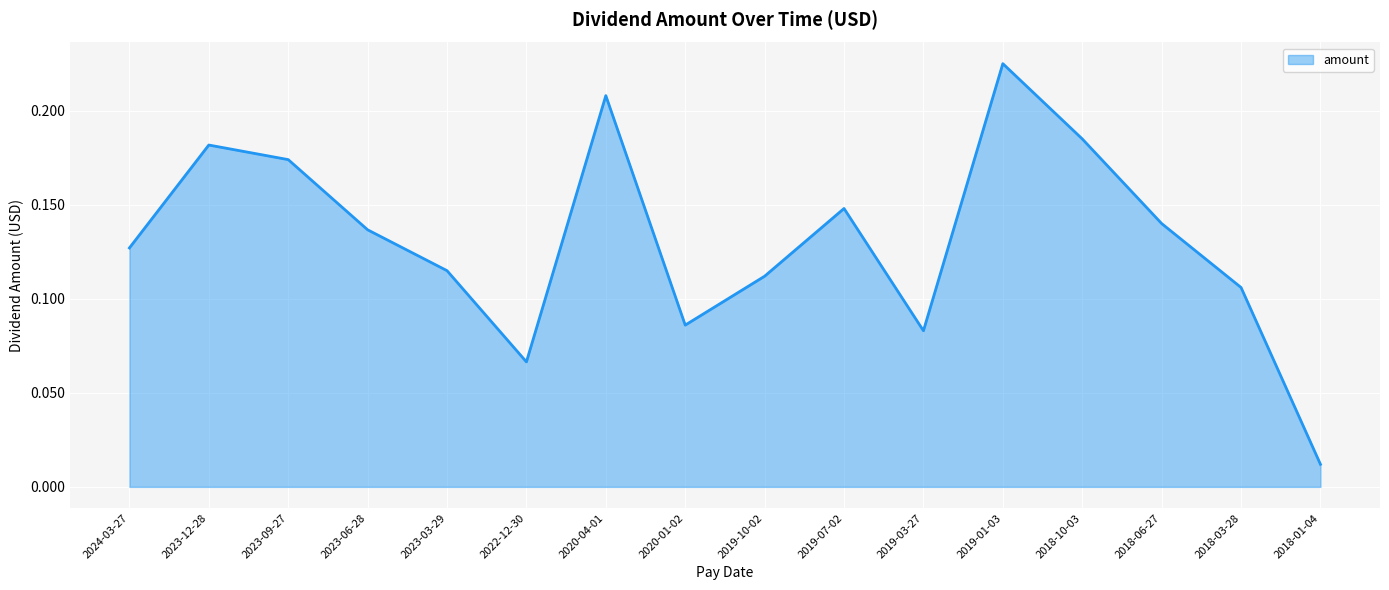

What is the change in value from 2022-12-30 to 2018-06-27?

+0.1